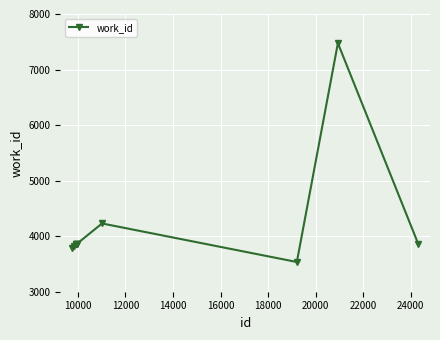

What is the average value?

4218